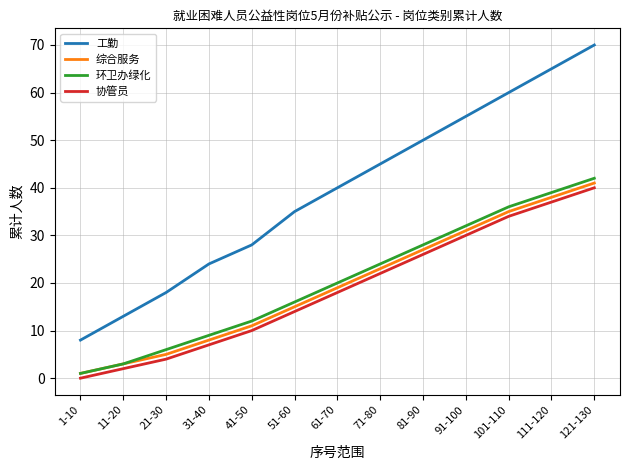

What is the average value of the 工勤 series?

39